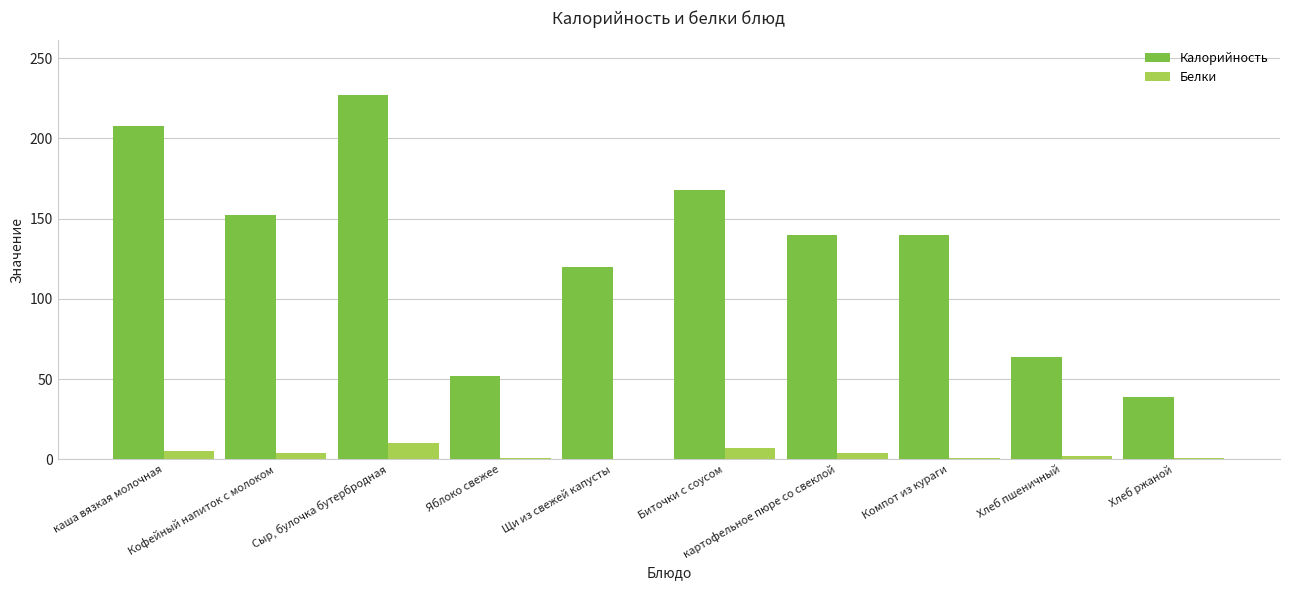

The Калорийность series shows 370 at каша вязкая молочная. True or false?

False